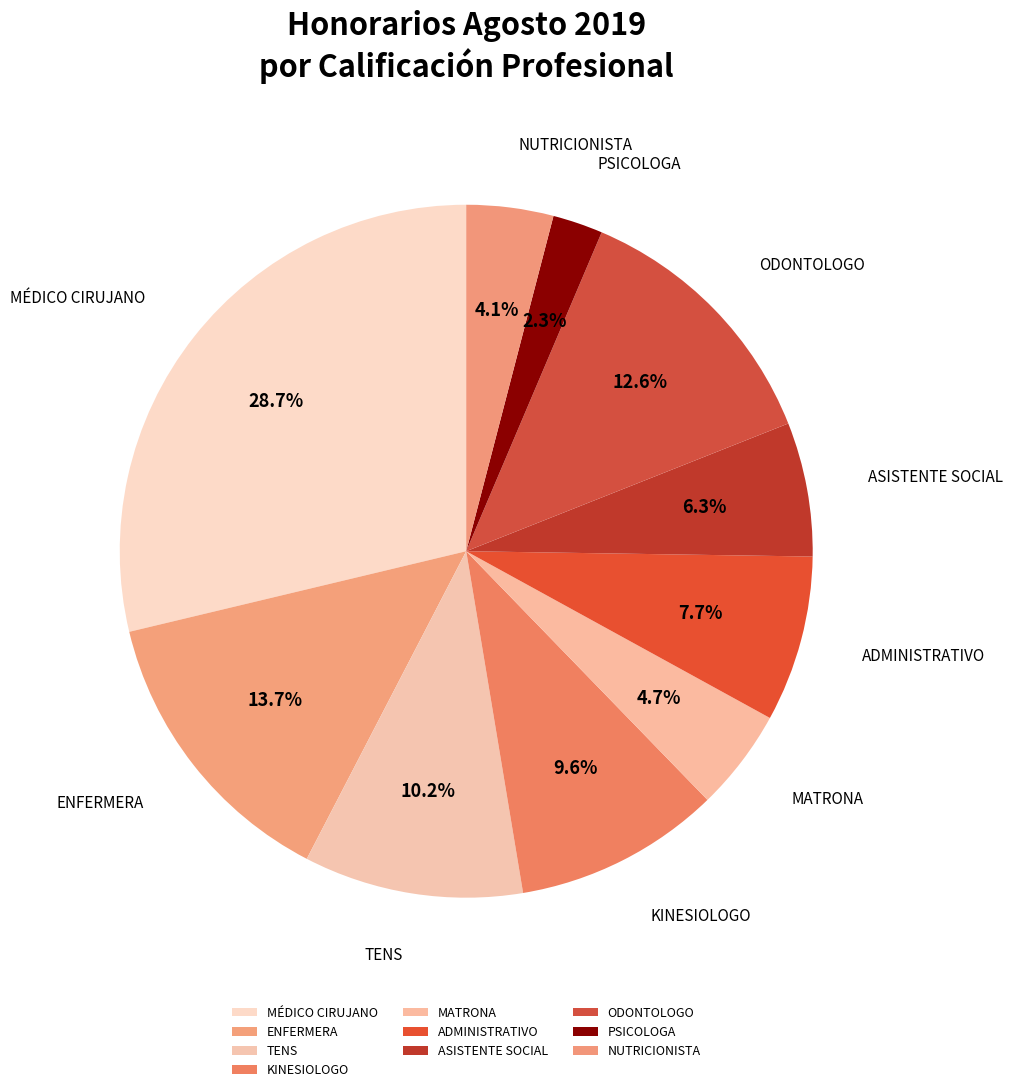

To the nearest percent, what is the average slice percentage?

10%